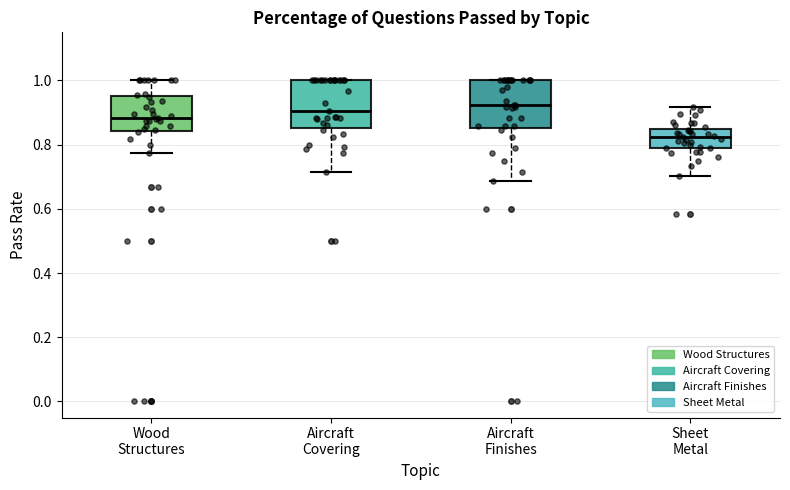

Reading left to right, transcribe this box plot: for each box, give where its median line is, the range the box spans, and where its two whiskers end, as read against the y-axis. The values are not printed on the chart, so give them approximately, as read against the axis.

Wood Structures: median 0.88, box 0.84 to 0.96, whiskers 0.78 to 1.00
Aircraft Covering: median 0.90, box 0.86 to 1.00, whiskers 0.72 to 1.00
Aircraft Finishes: median 0.92, box 0.86 to 1.00, whiskers 0.68 to 1.00
Sheet Metal: median 0.82, box 0.78 to 0.84, whiskers 0.70 to 0.92